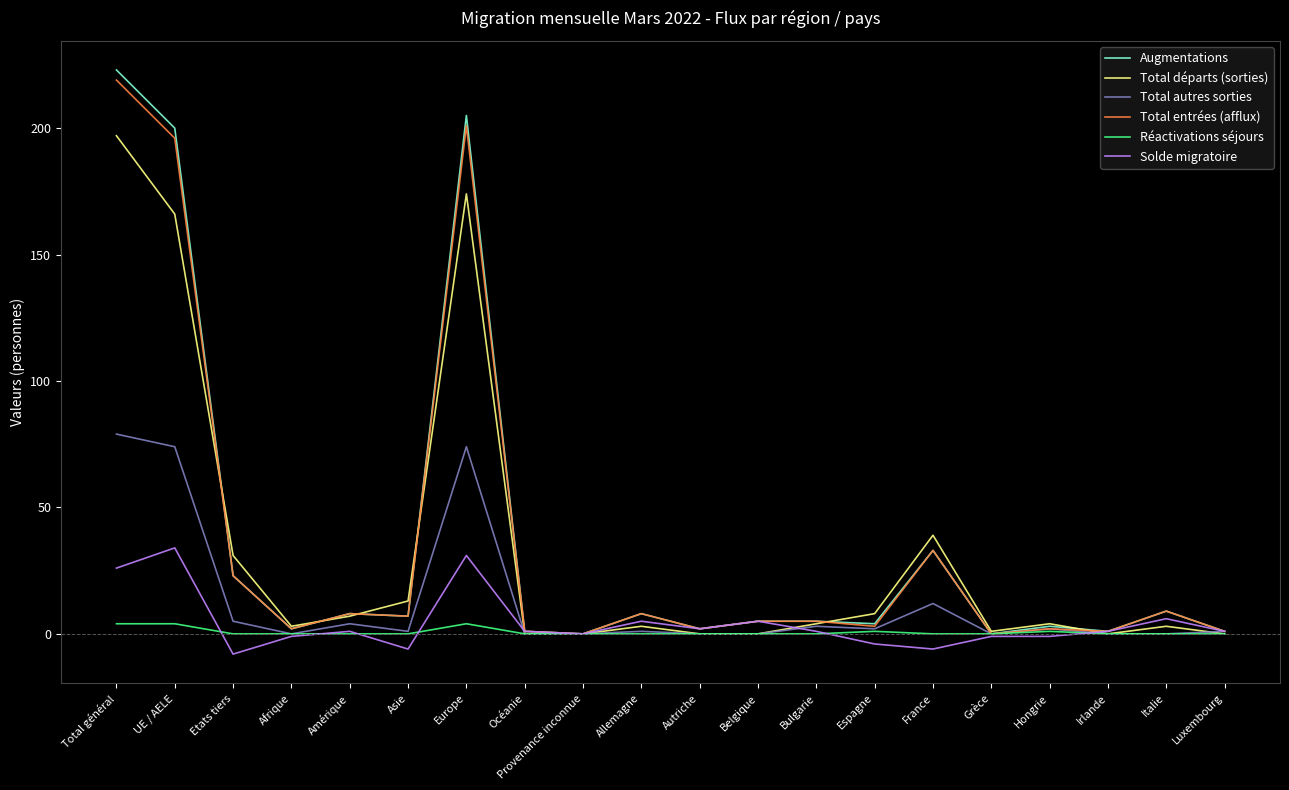

Between Asie and Europe, which series saw the biggest shift?

Augmentations